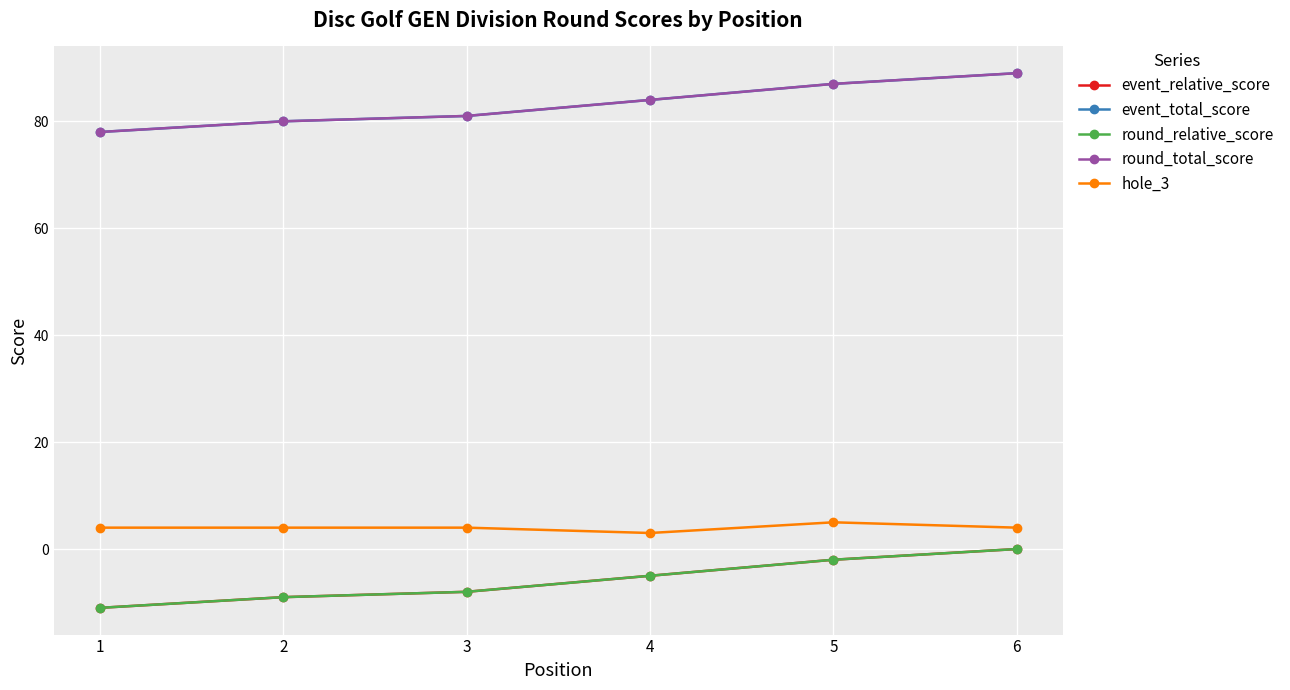

Which has a higher value, 1 or 5?

5